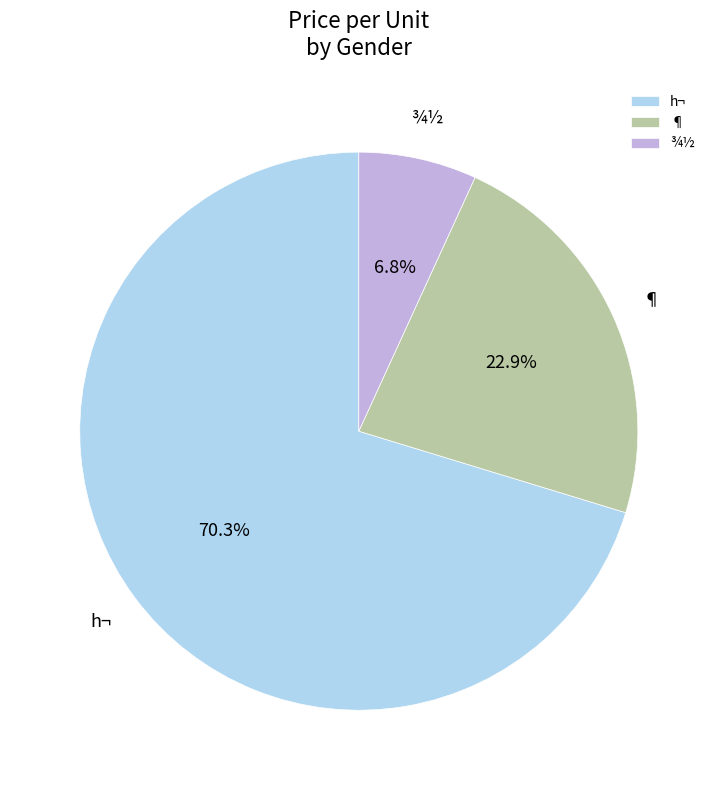

Which has a higher value, ¶ or h¬?

h¬